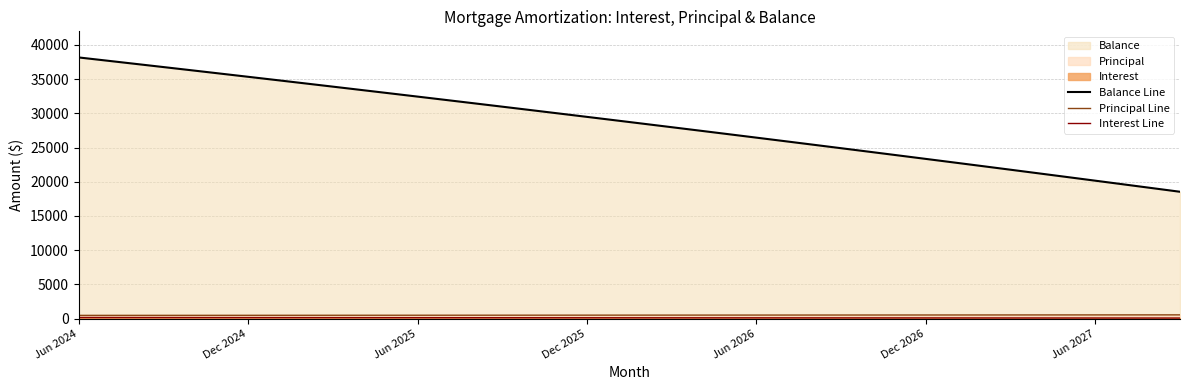

What is the maximum value for Balance Line?

38172.0